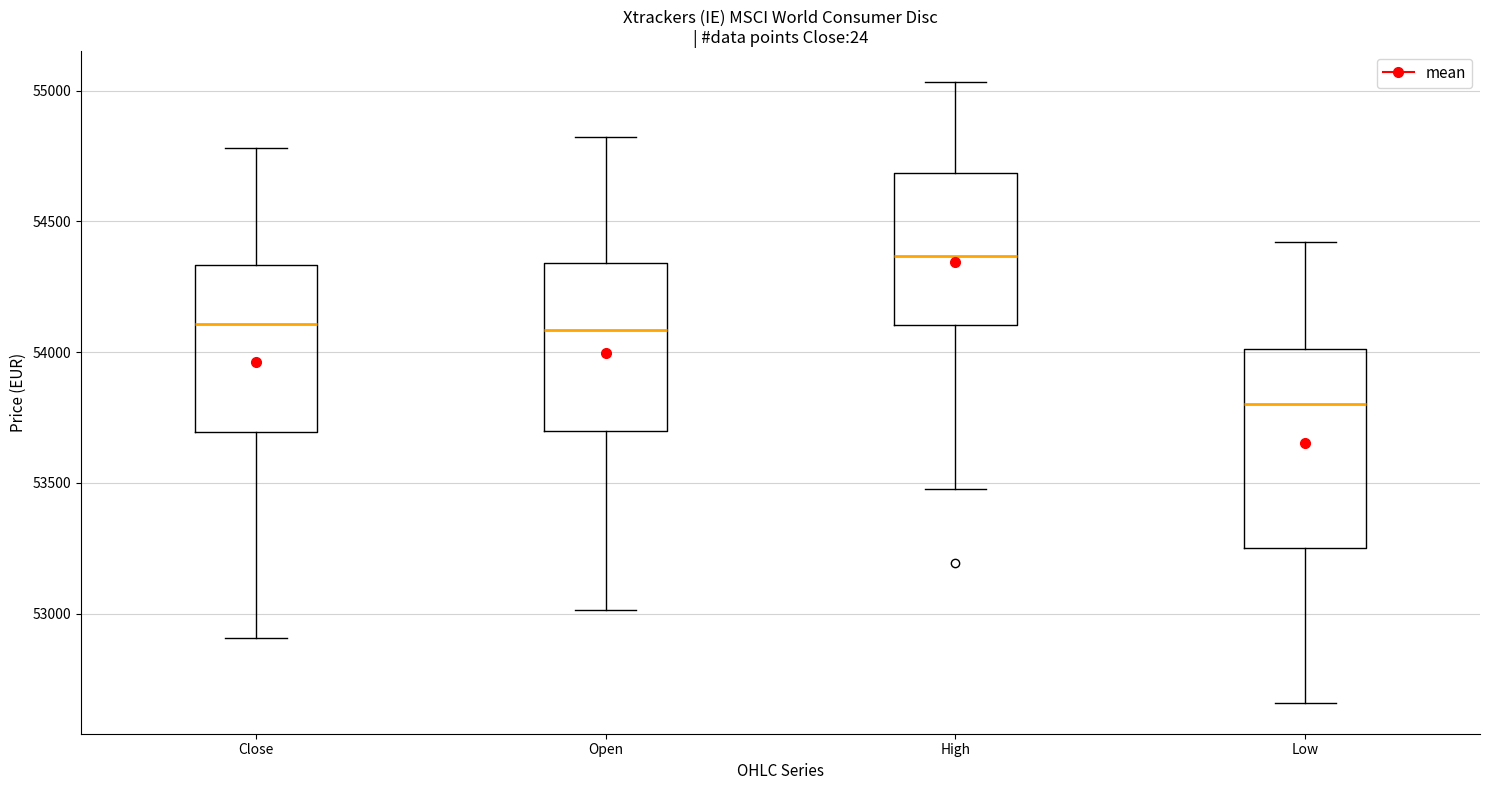

Where is the upper edge of the box for High on the y-axis? The values are not printed on the chart, so give them approximately, as read against the axis.

54700